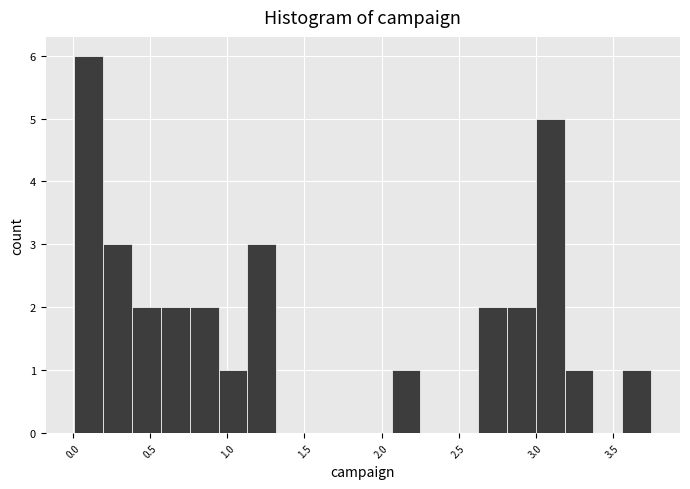

Around what value on the x-axis is the tallest bar? Give the approximate position of its centre, as read against the axis.

0.10